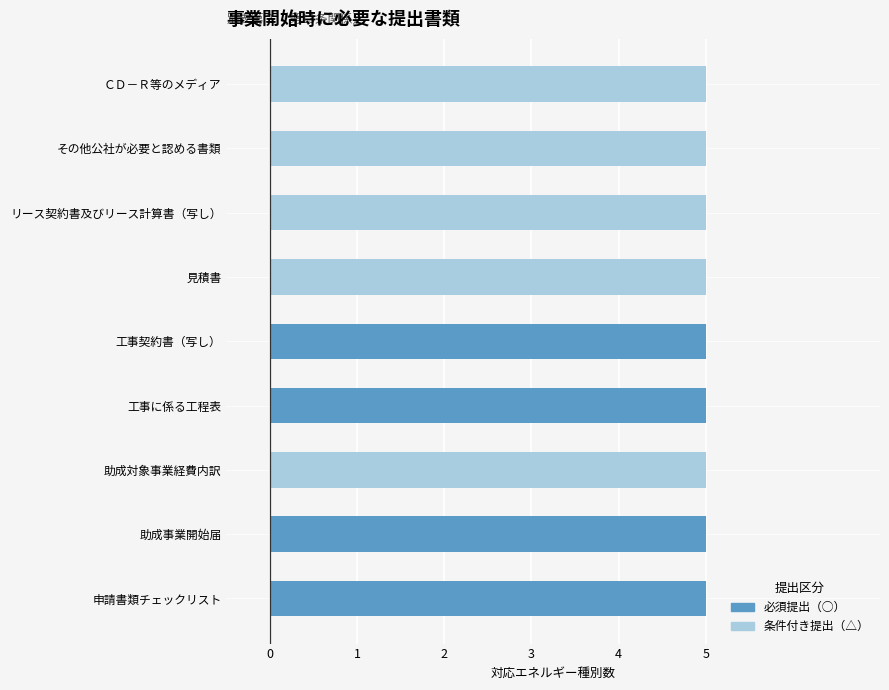

True or false: 必須提出（○） has a value of -2 at 8.

False